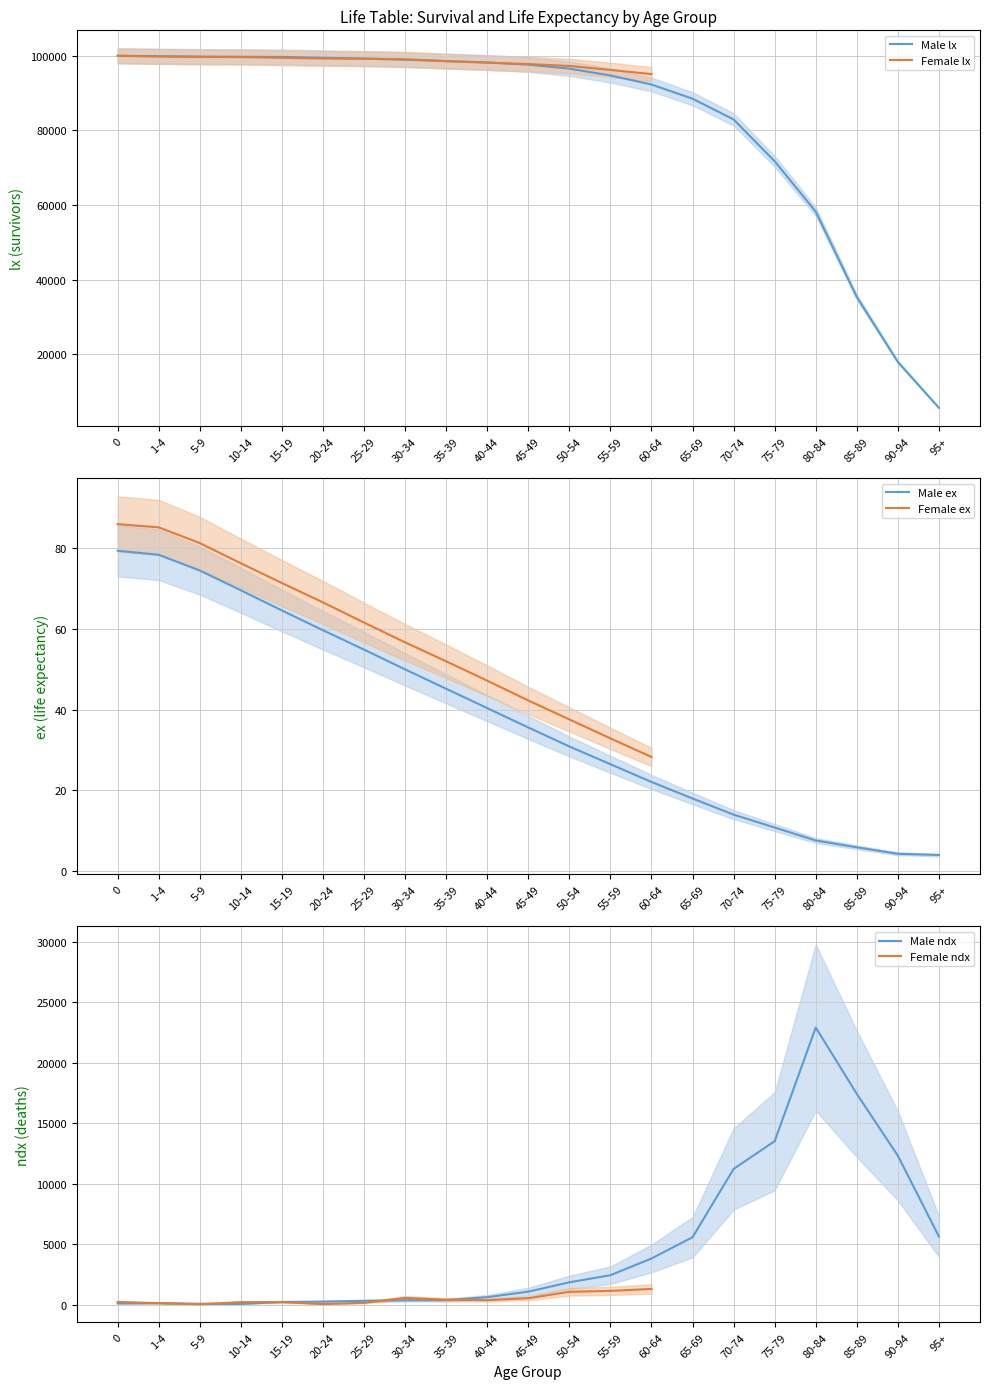

List the labels in order of ndx_male value, smallest first.

10-14, 5-9, 0, 1-4, 15-19, 20-24, 25-29, 30-34, 35-39, 40-44, 45-49, 50-54, 55-59, 60-64, 65-69, 95+, 70-74, 90-94, 75-79, 85-89, 80-84